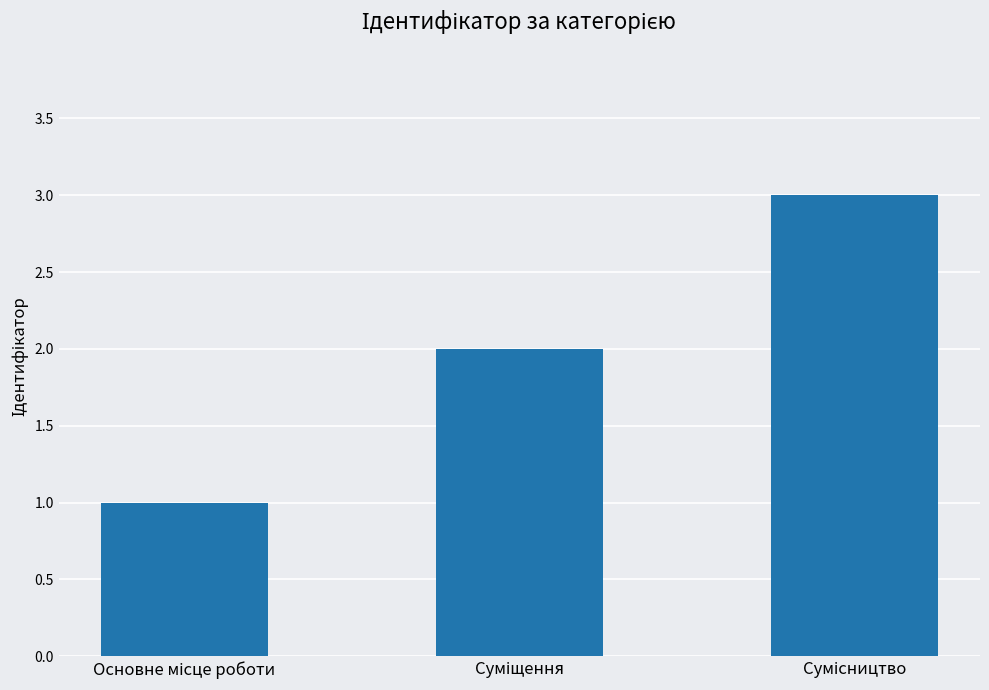

How many bars are there in total?

3